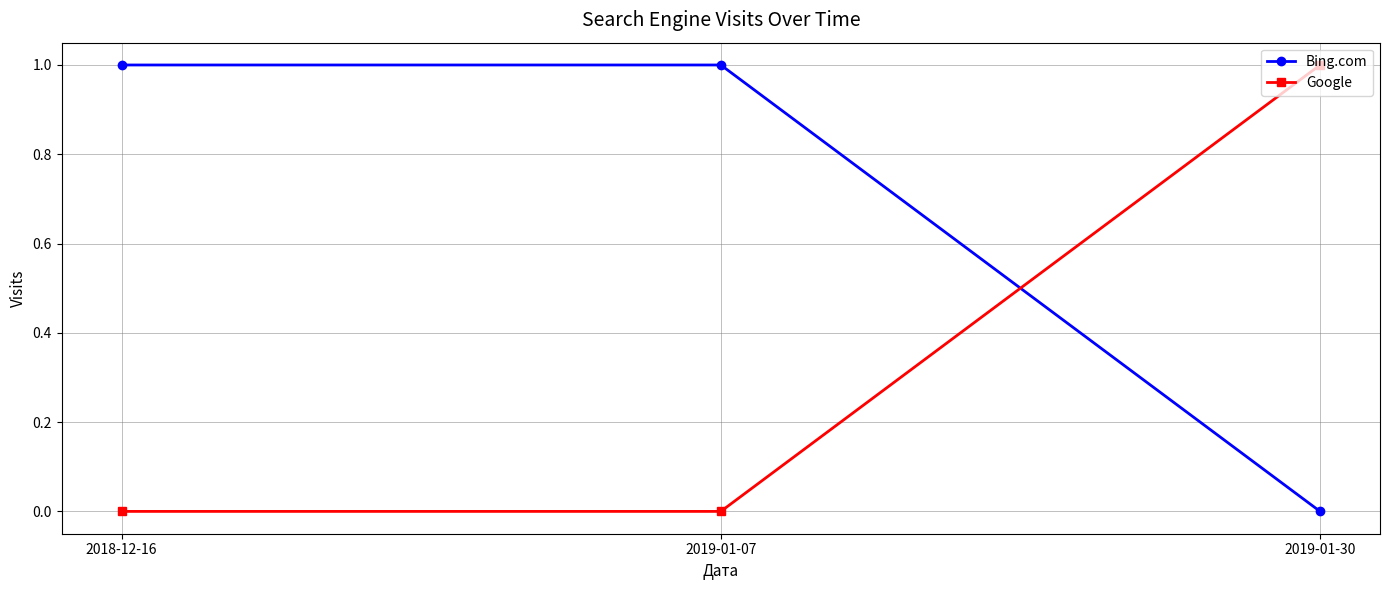

What position from the left is 2019-01-30?

3